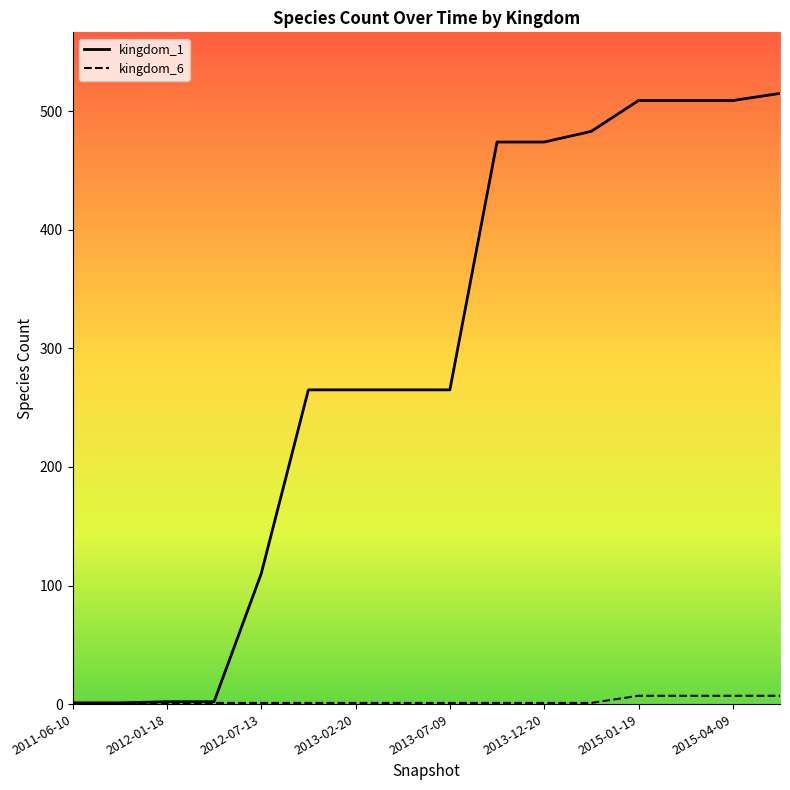

Which series has the largest total across all categories?

kingdom_1